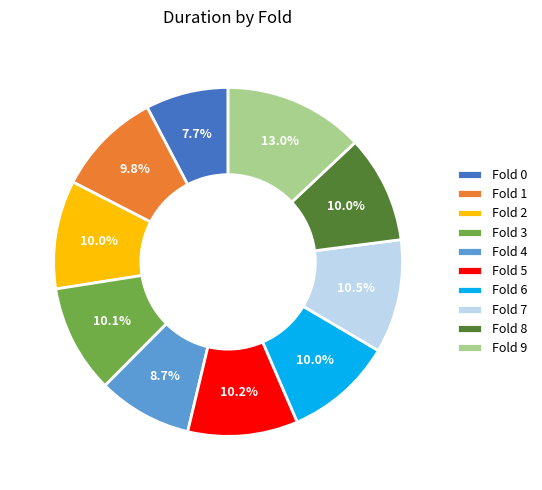

How many segments does this pie chart have?

10